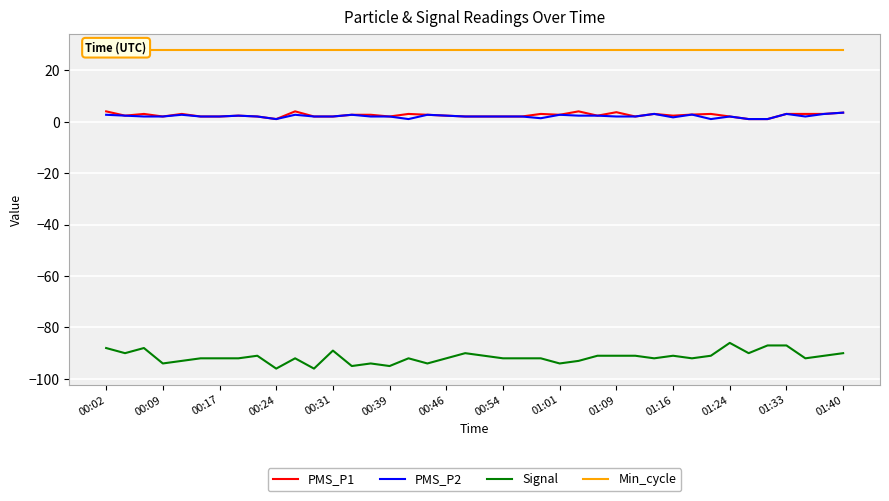

How many lines are shown in the chart?

4